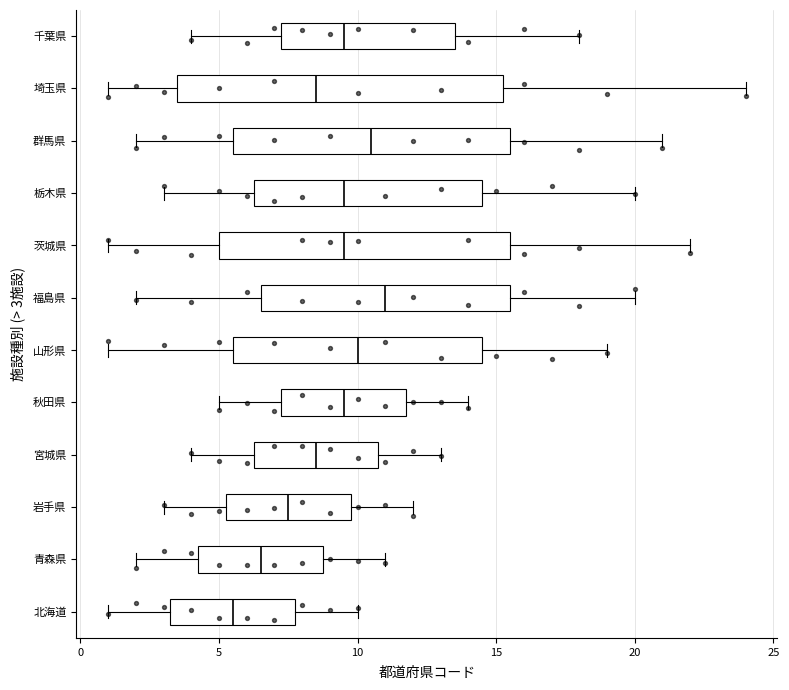

Where does the median line of the box for 岩手県 sit on the x-axis? The values are not printed on the chart, so give them approximately, as read against the axis.

7.5